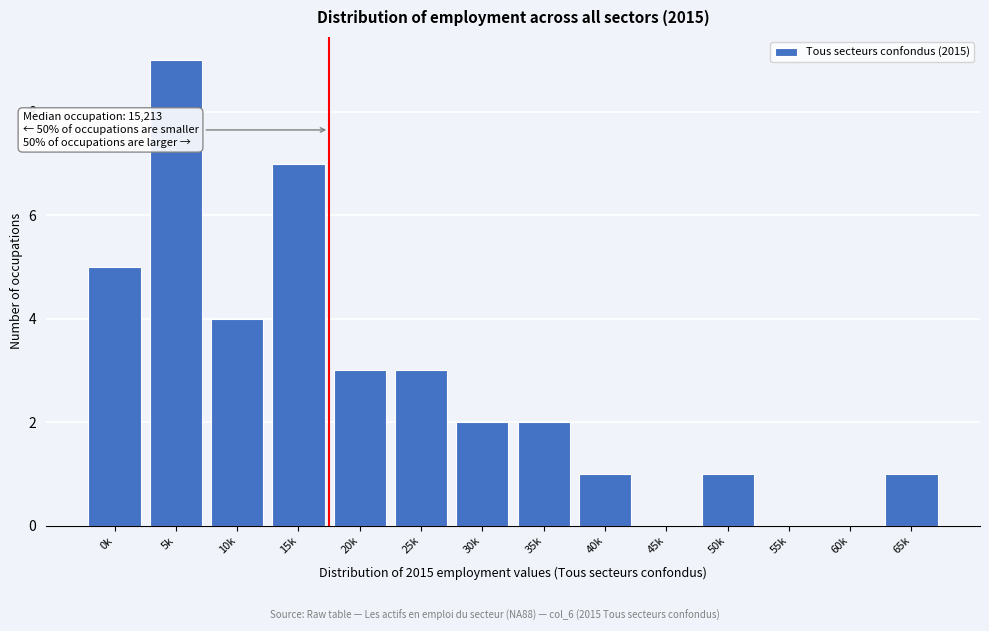

Reading left to right, transcribe all the data shown in this chart.

0k=5	5k=9	10k=4	15k=7	20k=3	25k=3	30k=2	35k=2	40k=1	45k=0	50k=1	55k=0	60k=0	65k=1